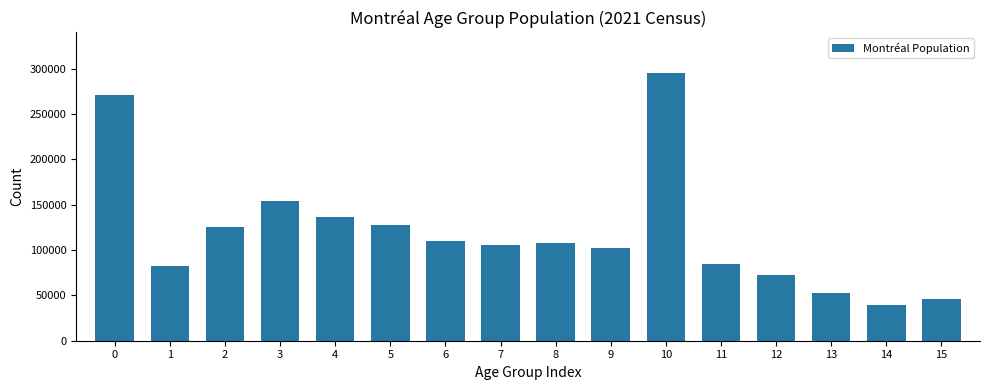

What is the value of the 15th bar from the left?

39395